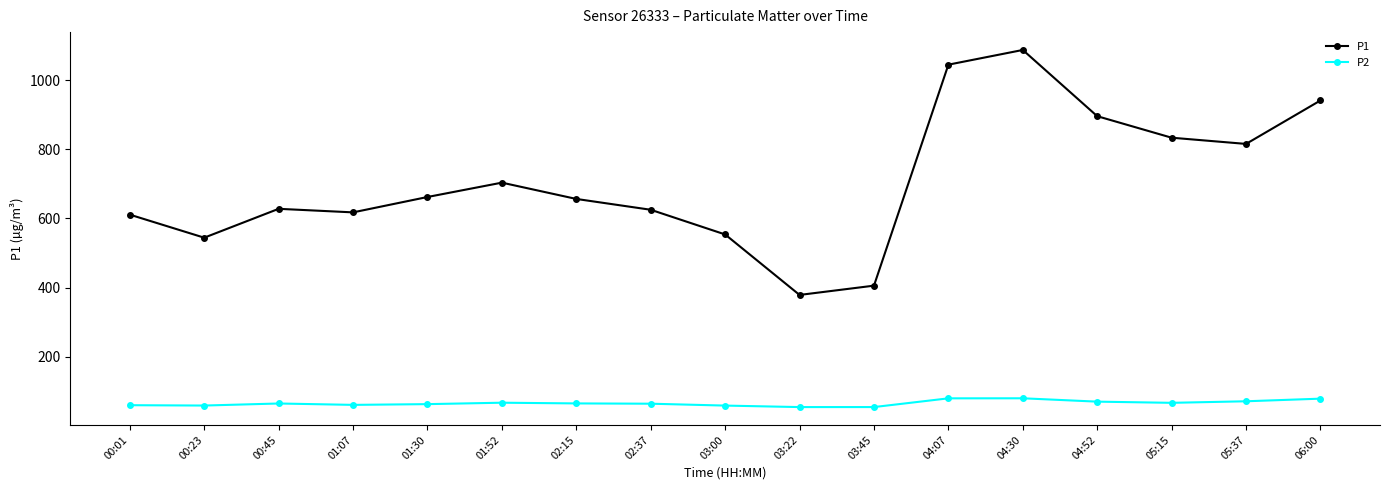

How many data points in P2 are above 65?

9